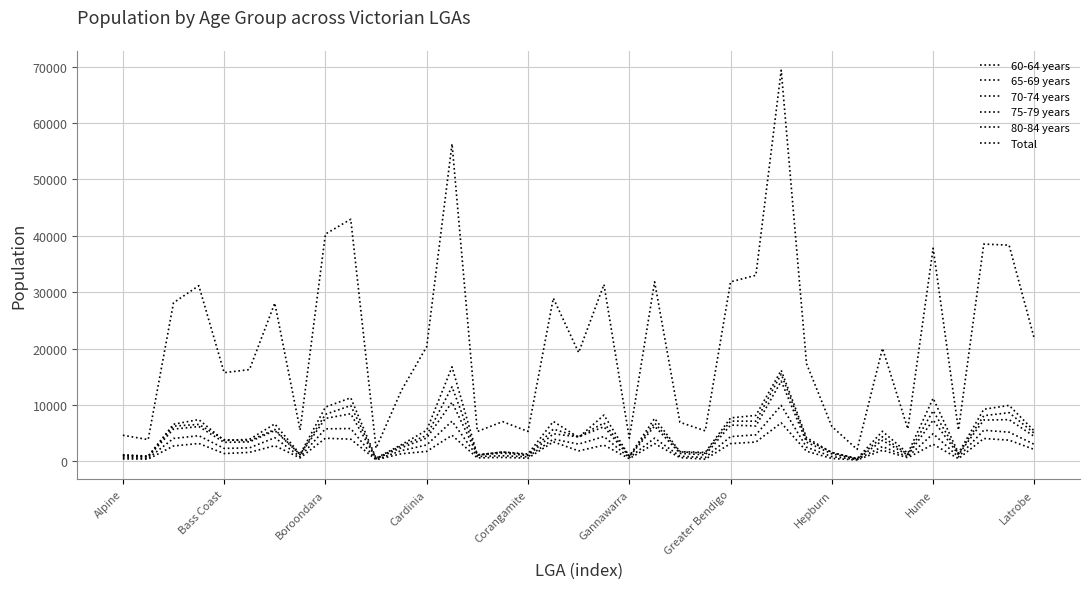

Does the chart have visible grid lines?

Yes